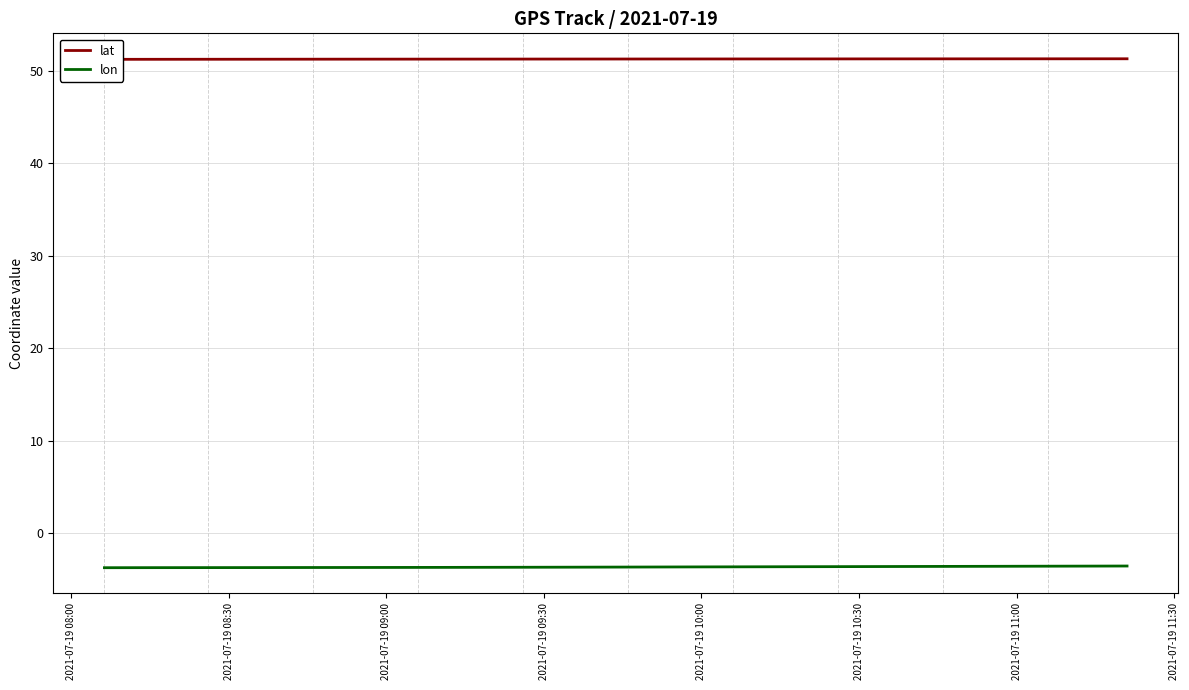

What is the difference between the second highest and minimum values in the lat series?

0.1